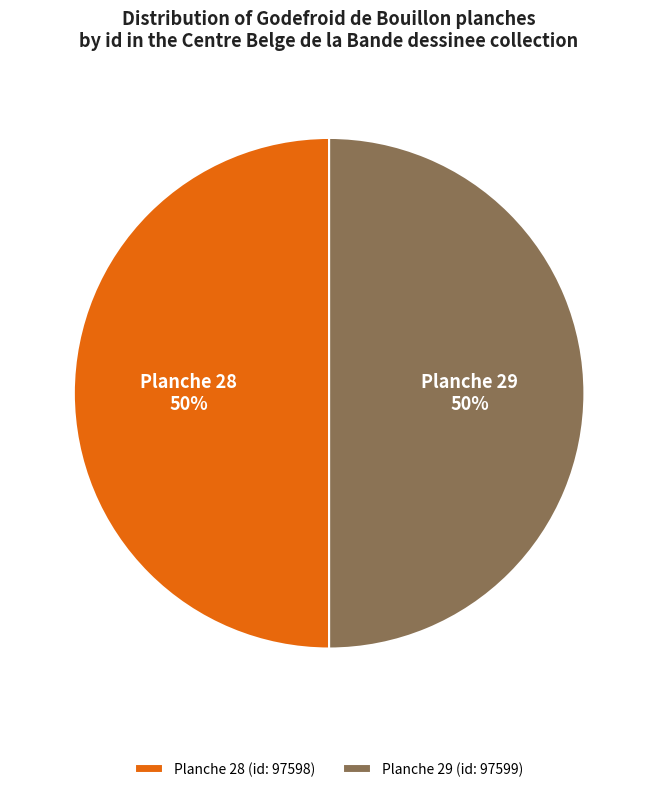

Combined, do Planche 29 and Planche 28 account for over 50%?

Yes